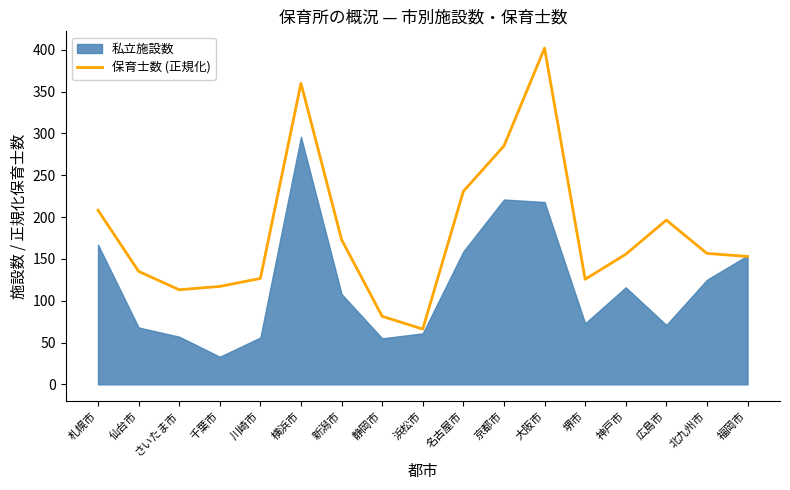

What is the minimum value for 保育士数 (正規化)?

66.1